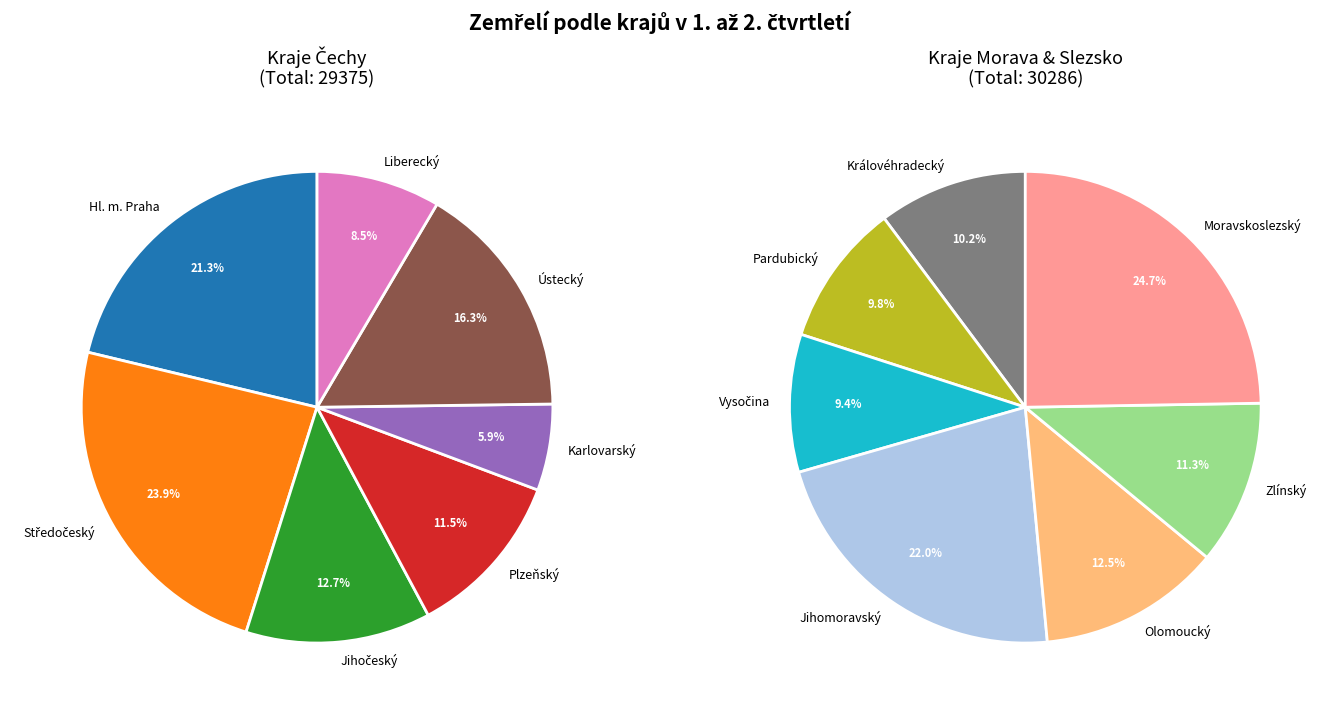

How many slices are in this pie chart?

14